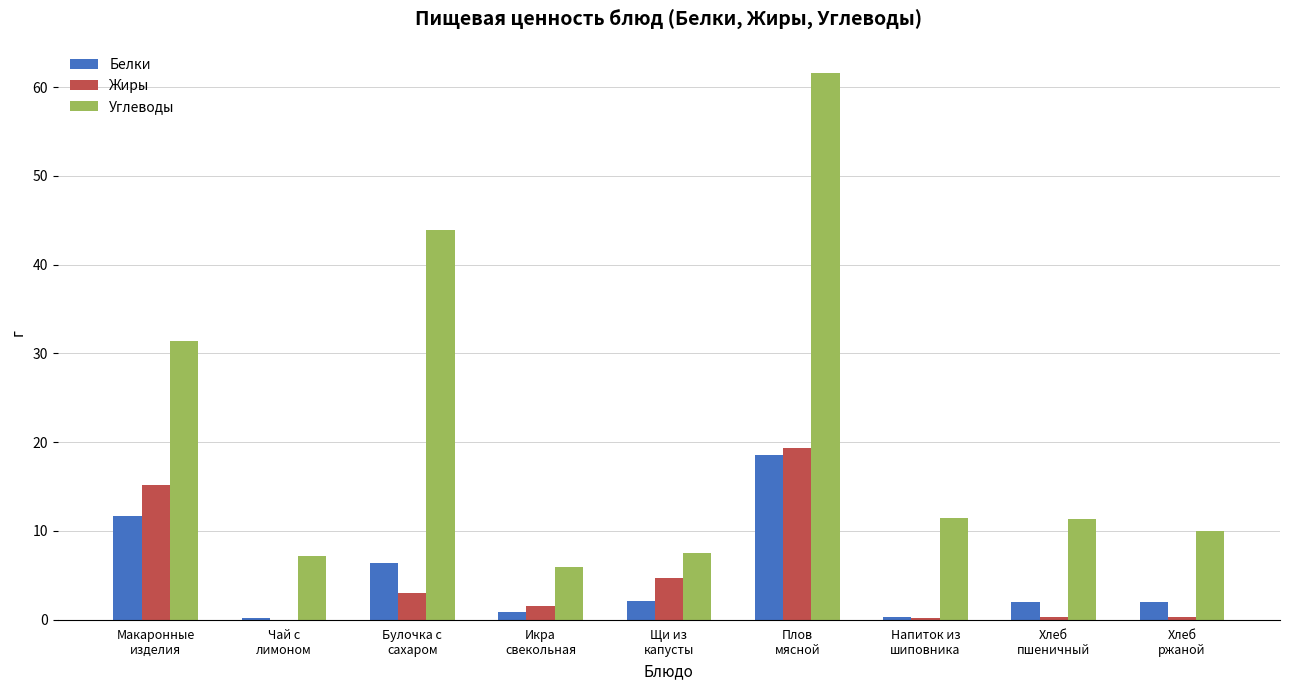

Which series has the largest total across all categories?

Углеводы